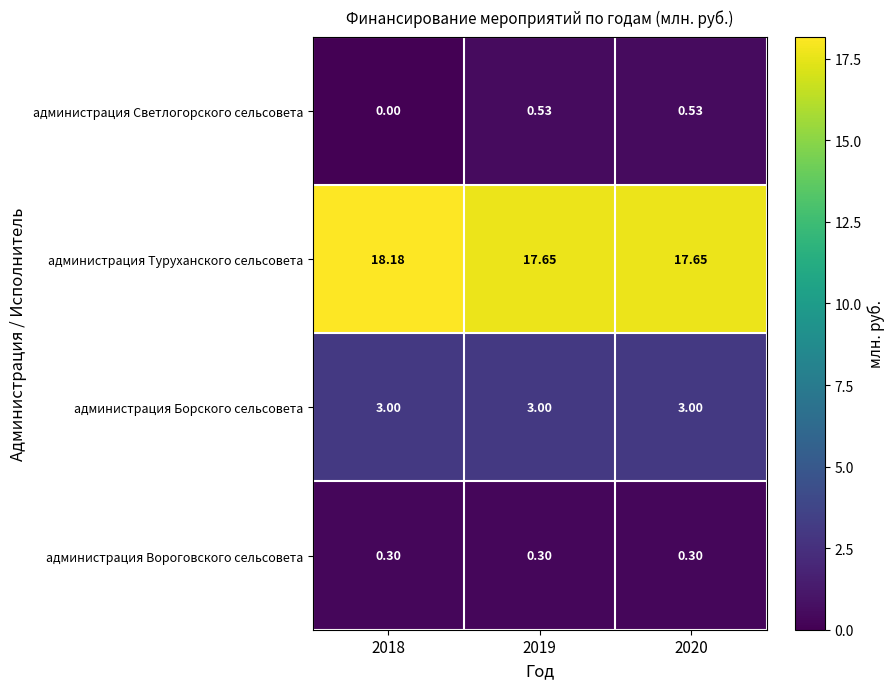

Rank the series by their maximum value, from lowest to highest.

администрация Вороговского сельсовета, администрация Светлогорского сельсовета, администрация Борского сельсовета, администрация Туруханского сельсовета